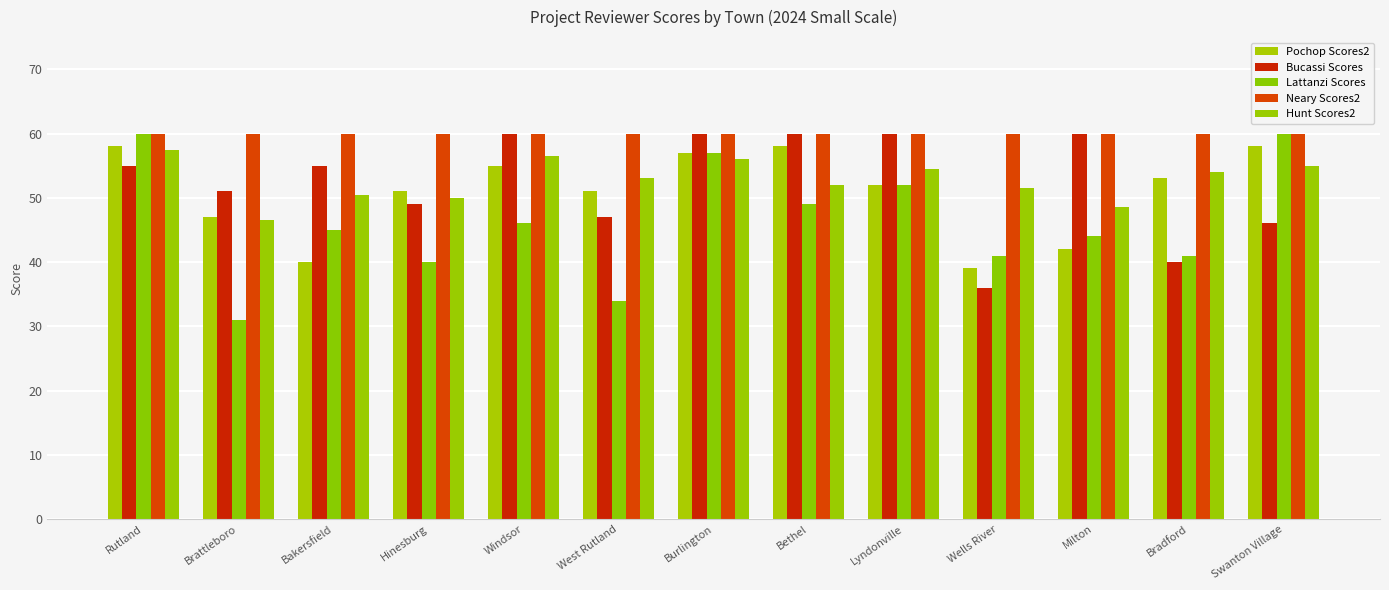

What is the value of the Lattanzi Scores bar at the 4th from the left?

40.0